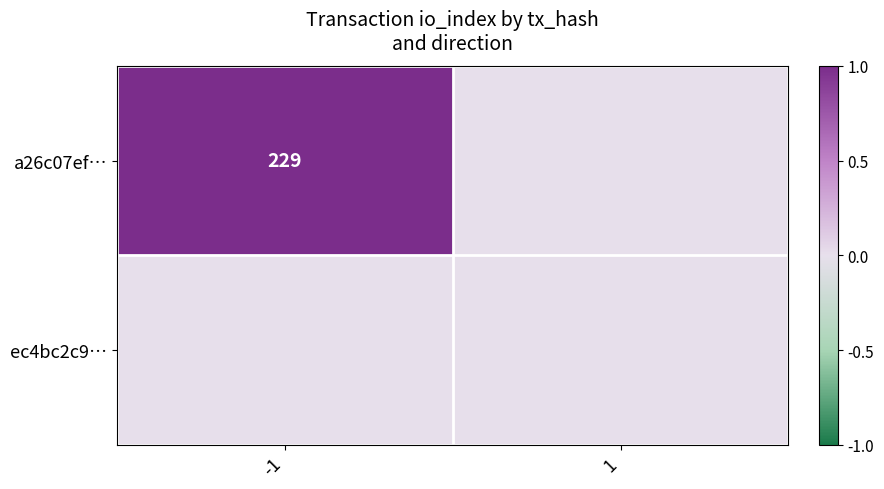

Rank the series at -1 from highest to lowest value.

a26c07ef…, ec4bc2c9…